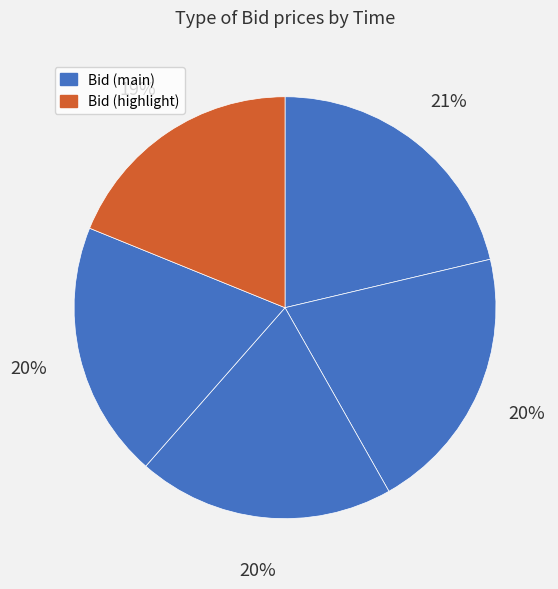

Does any single category account for the majority?

No